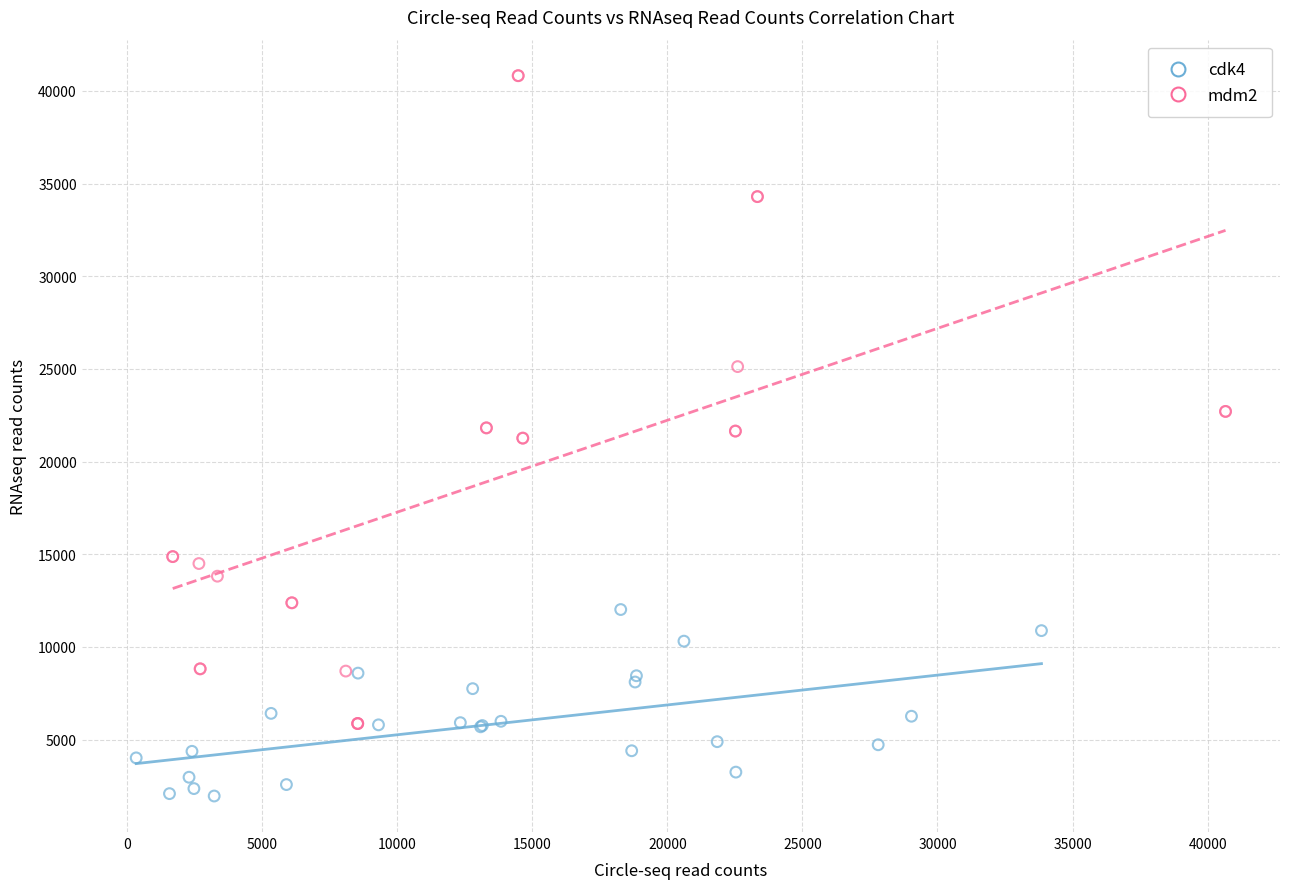

Which series has the largest Y range (max minus min)?

mdm2